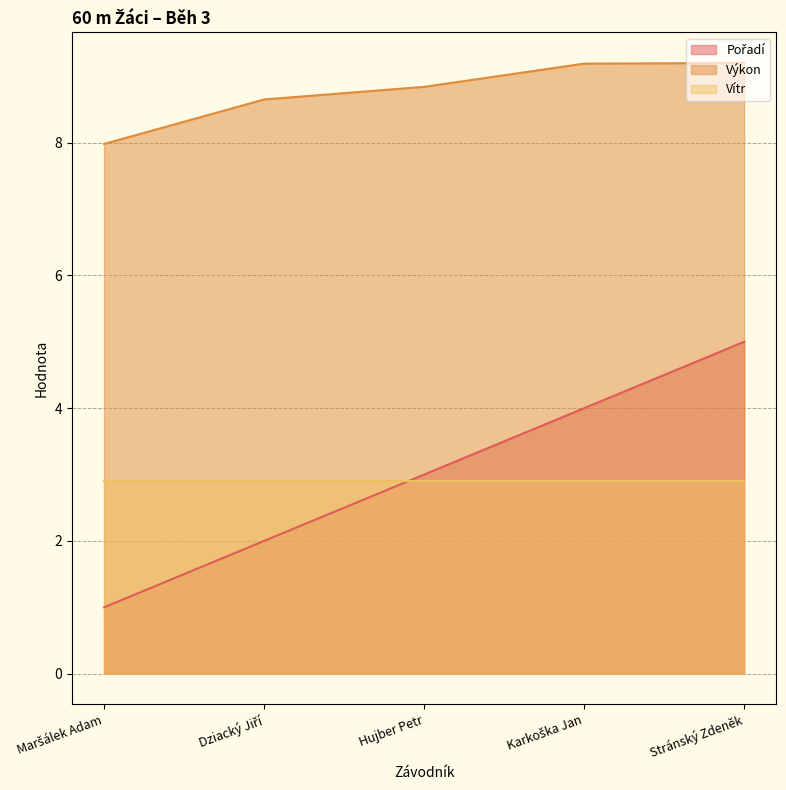

What is the smallest value displayed?

1.0